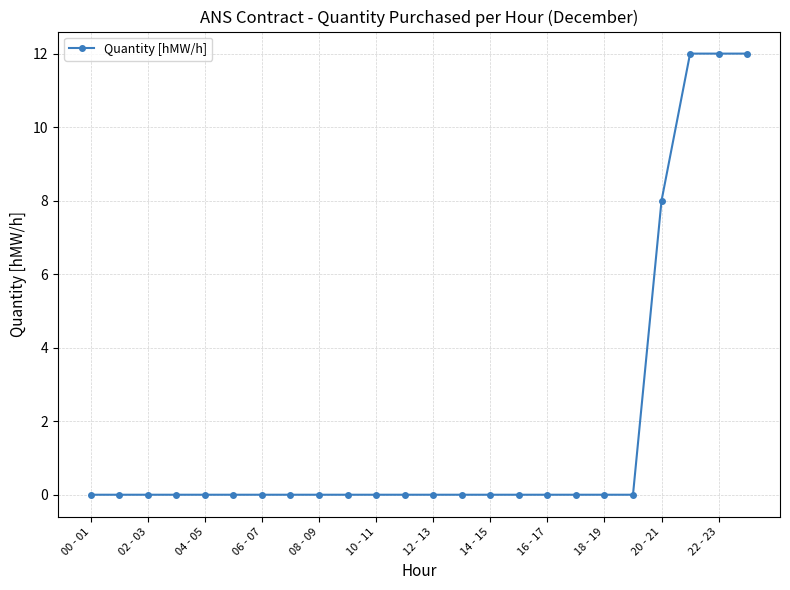

What is the sum of all values?

44